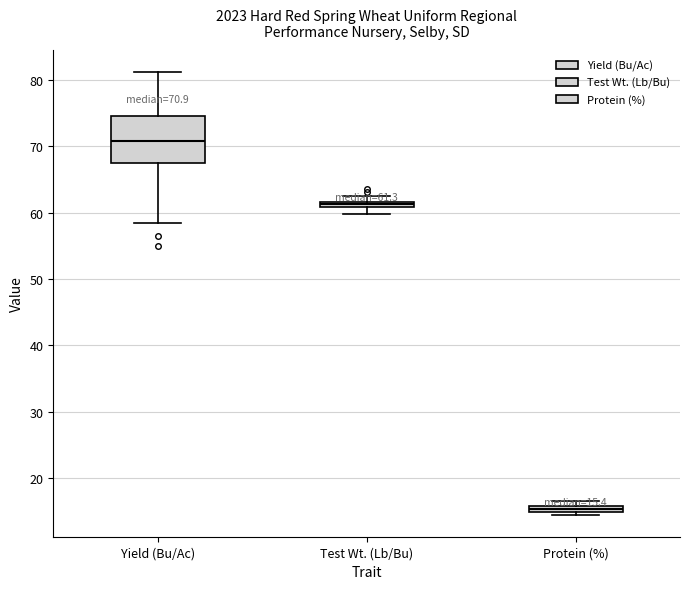

Which box has the lowest median line?

Protein (%)